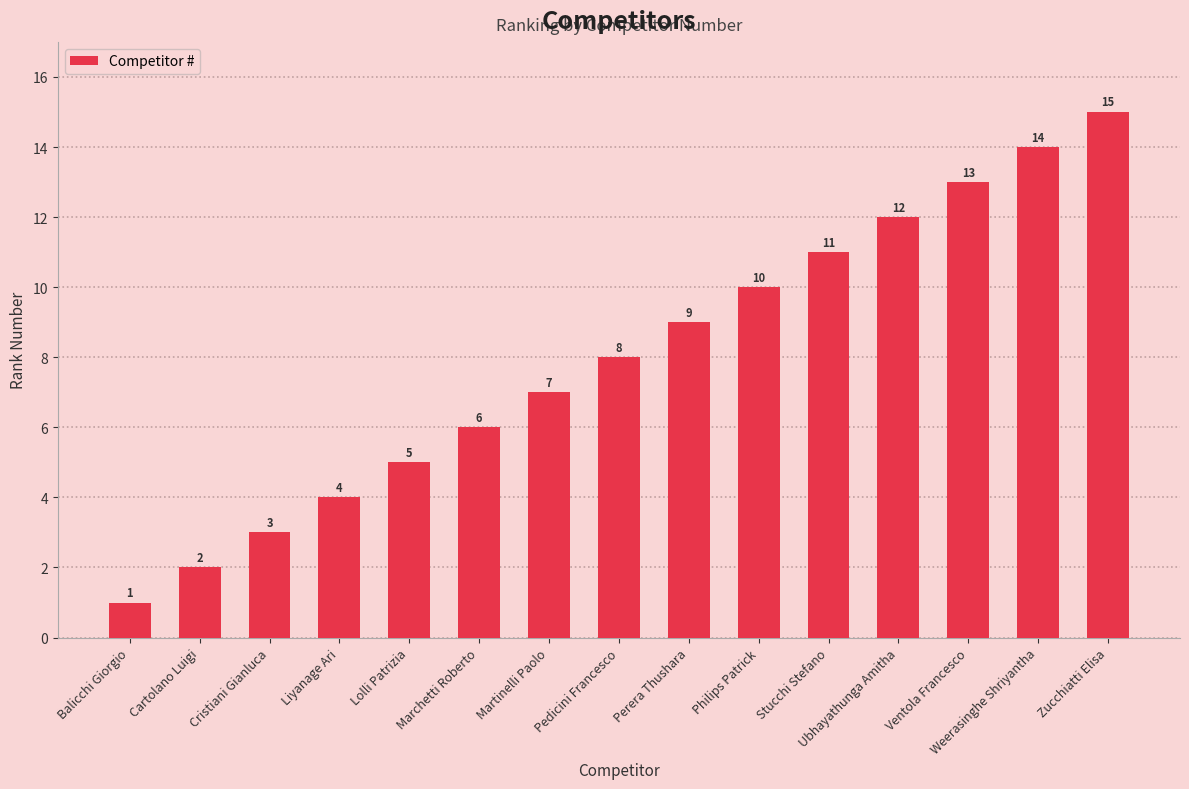

Which label corresponds to the largest value in the chart?

Zucchiatti Elisa